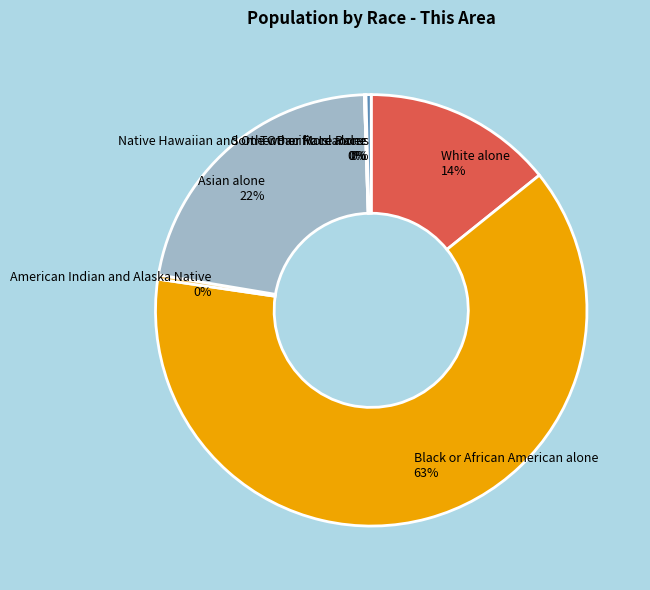

Which category accounts for the majority?

Black or African American alone